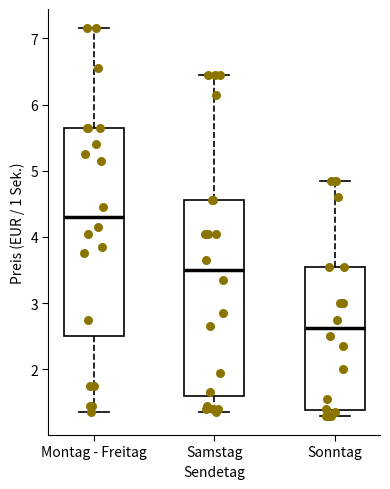

Where does the median line of the box for Sonntag sit on the y-axis? The values are not printed on the chart, so give them approximately, as read against the axis.

2.6